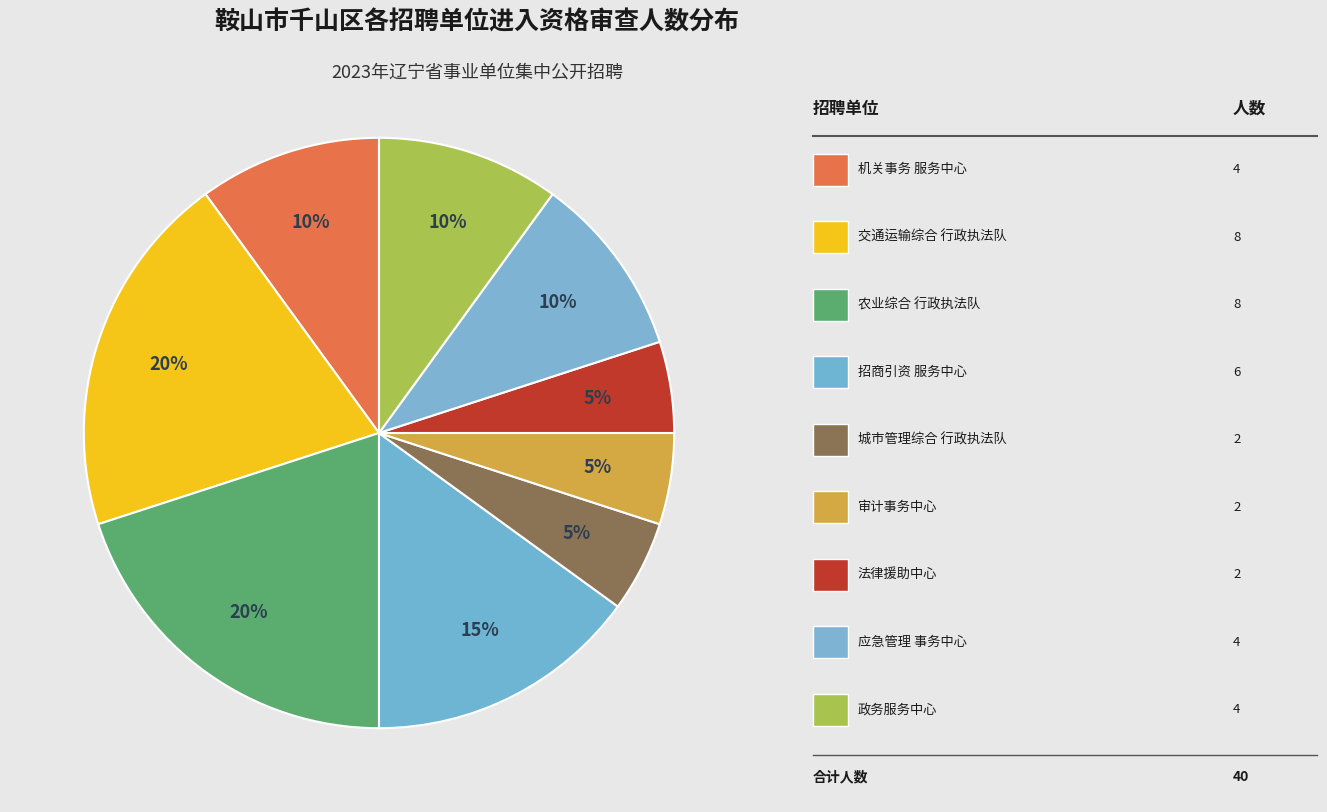

Count the number of slices in the pie.

9